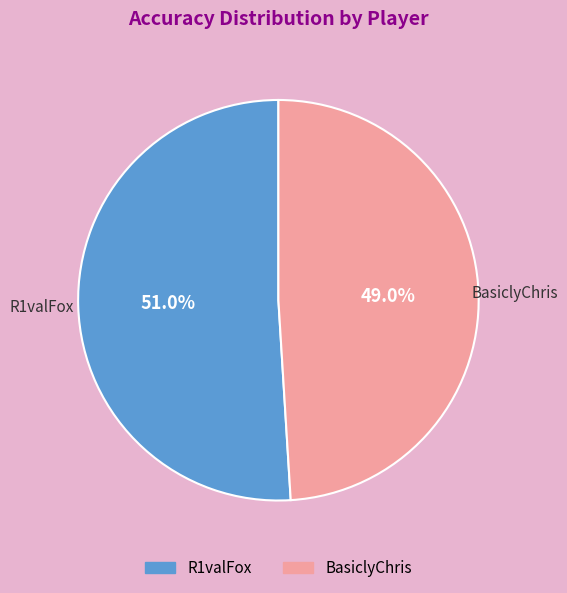

The BasiclyChris slice represents 61% of the pie. True or false?

False